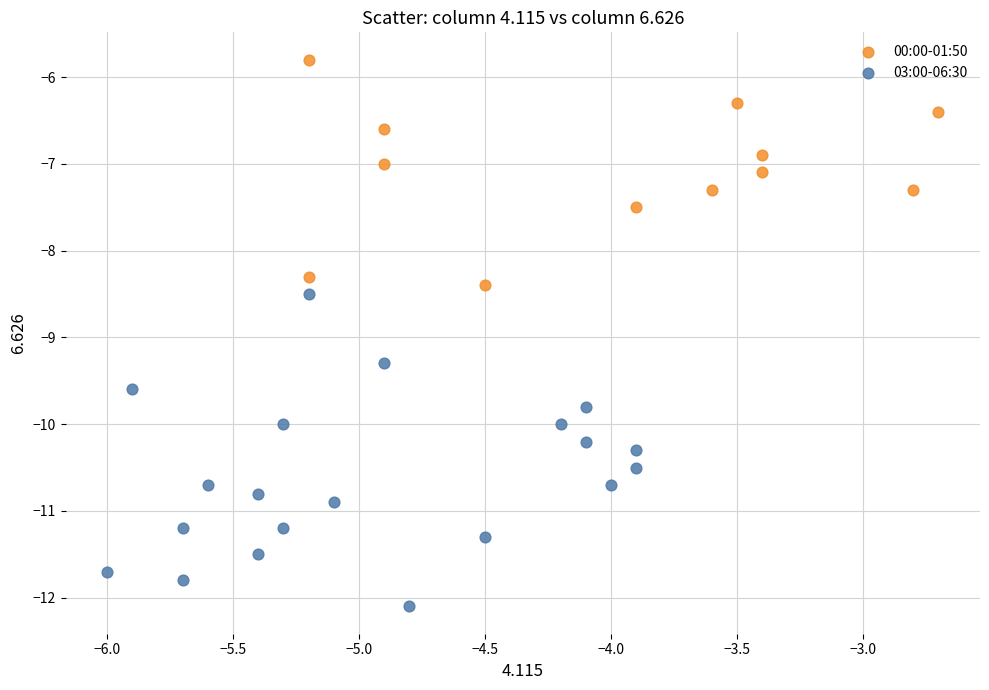

Which series contains the highest Y value?

00:00-01:50